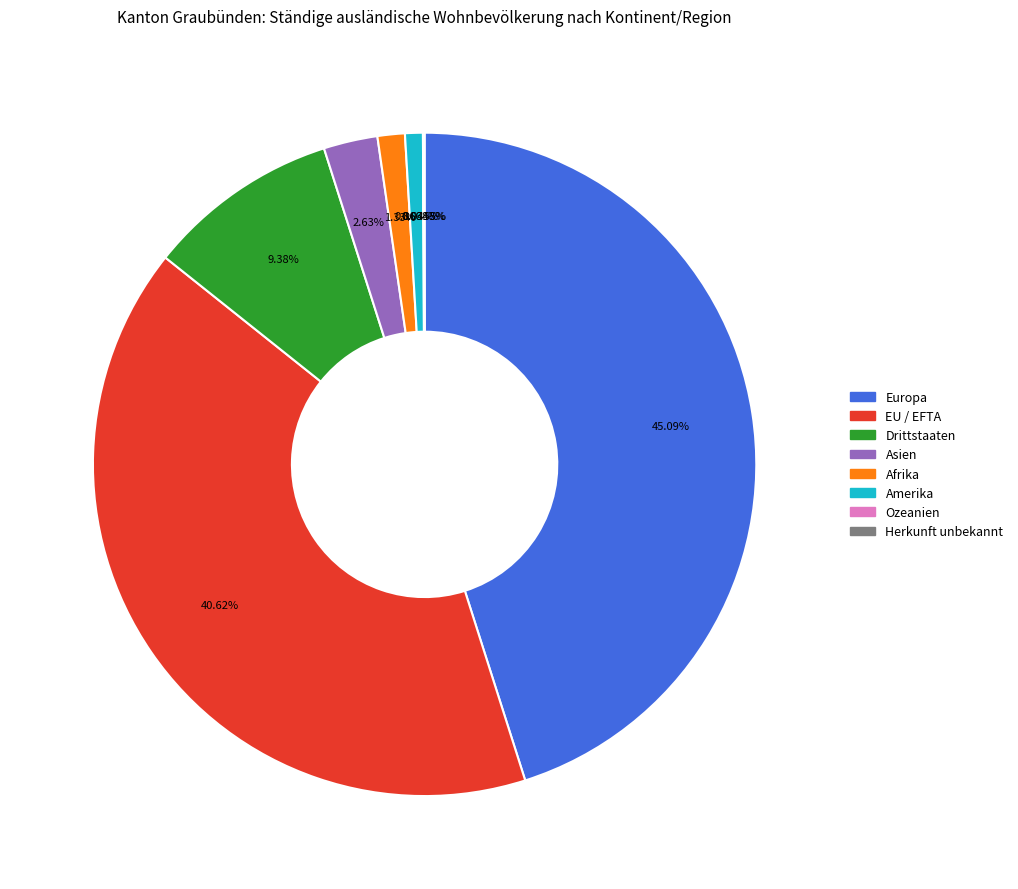

Is there any slice that represents more than half of the pie?

No